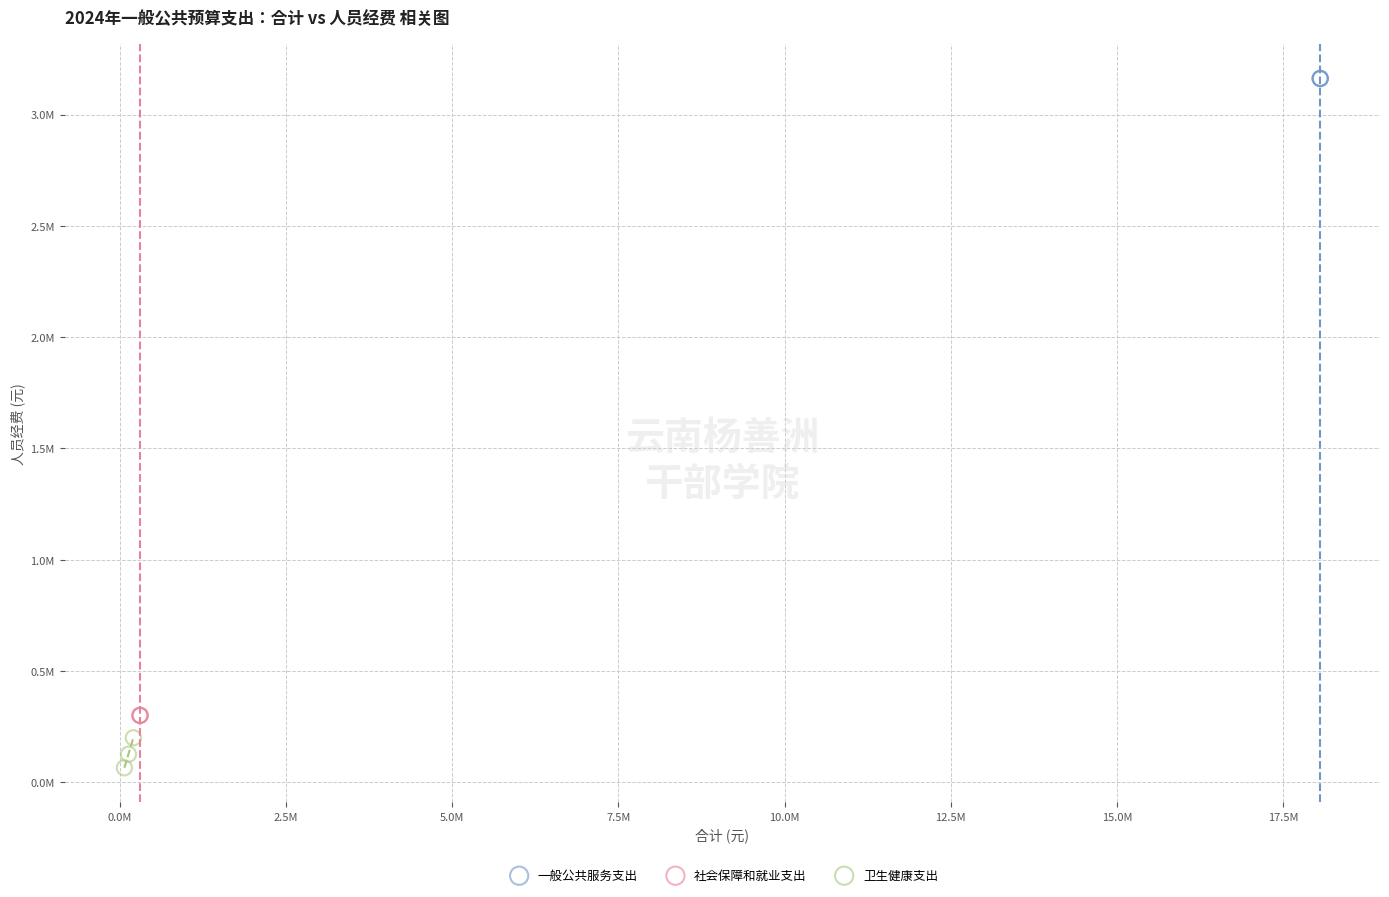

Which series reaches the minimum Y coordinate?

卫生健康支出